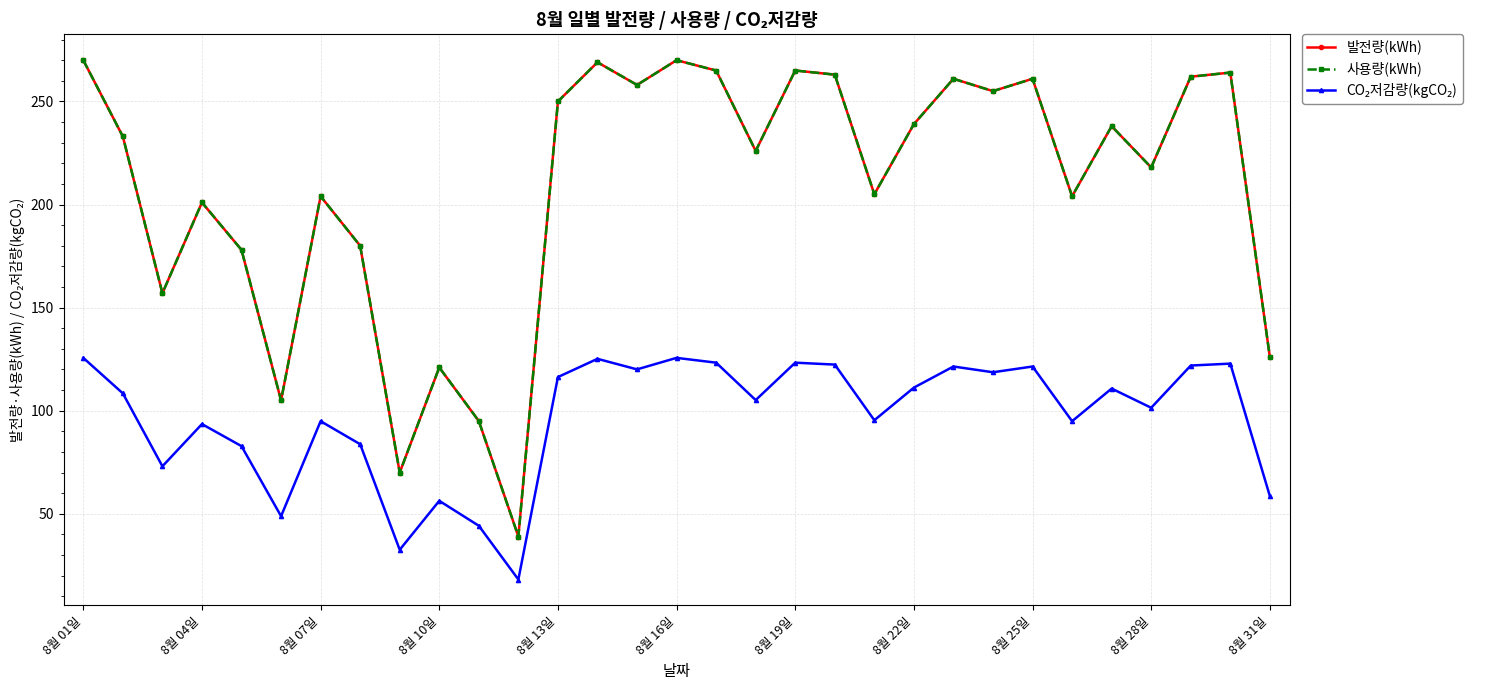

True or false: 발전량(kWh) and CO₂저감량(kgCO₂) intersect in this chart.

False